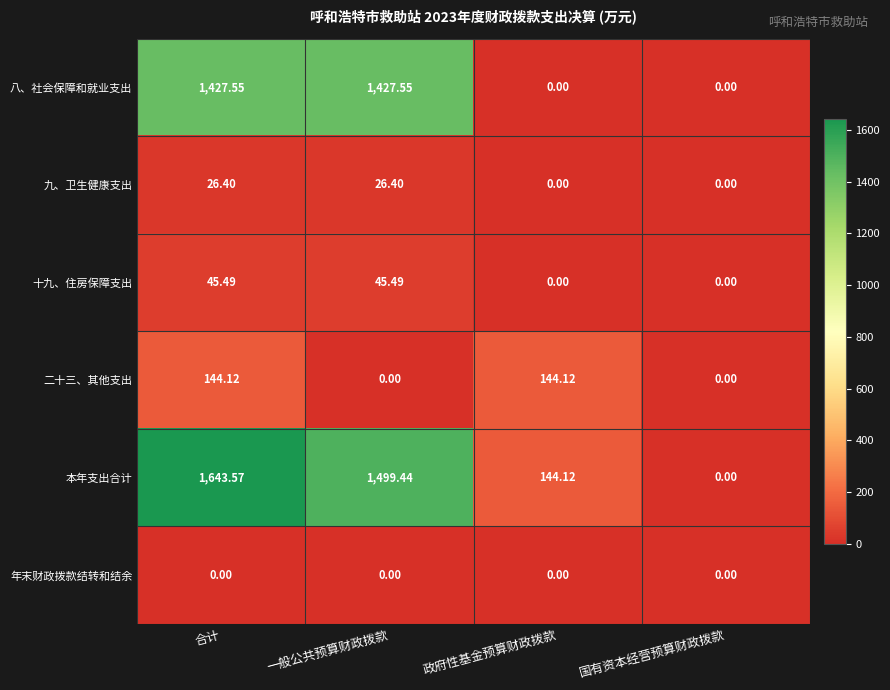

Rank the series by their maximum value, from lowest to highest.

年末财政拨款结转和结余, 九、卫生健康支出, 十九、住房保障支出, 二十三、其他支出, 八、社会保障和就业支出, 本年支出合计